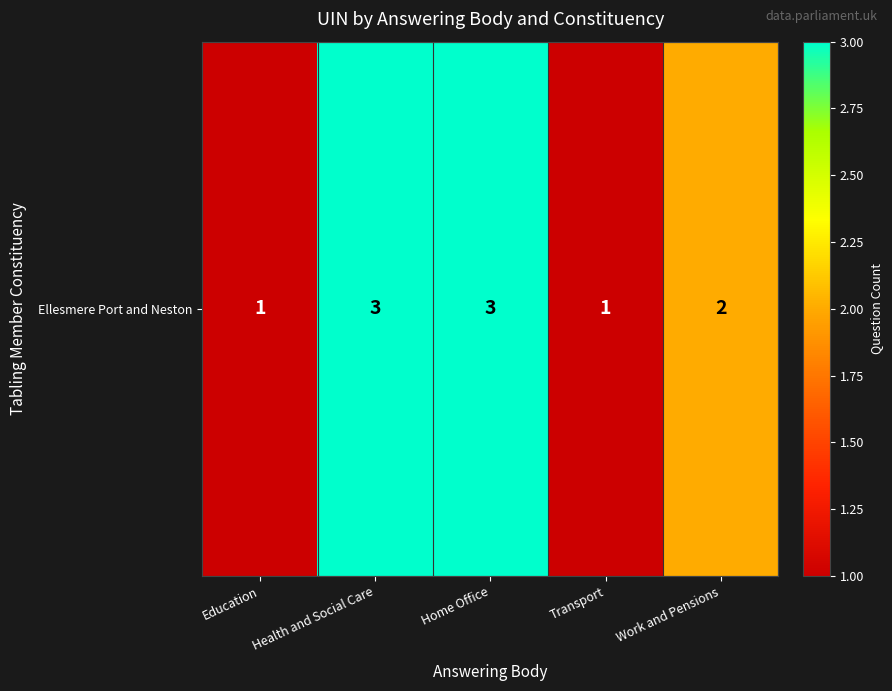

How many data points are less than 2?

2